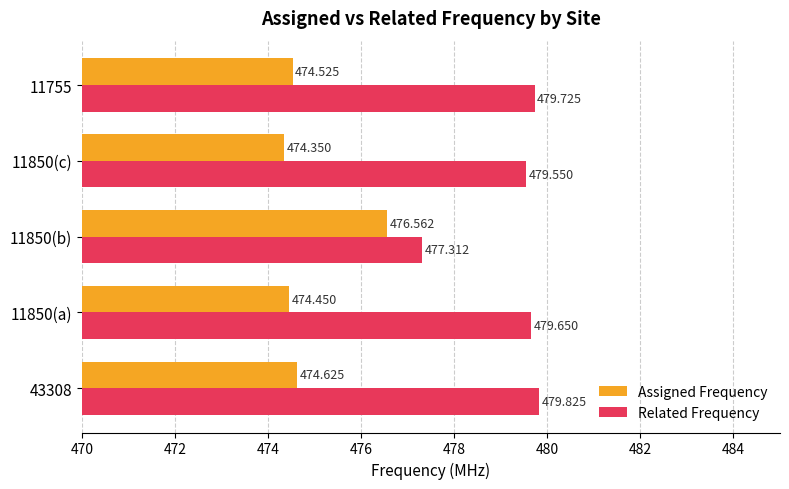

Between 43308 and 11850(b), which series saw the biggest shift?

Related Frequency